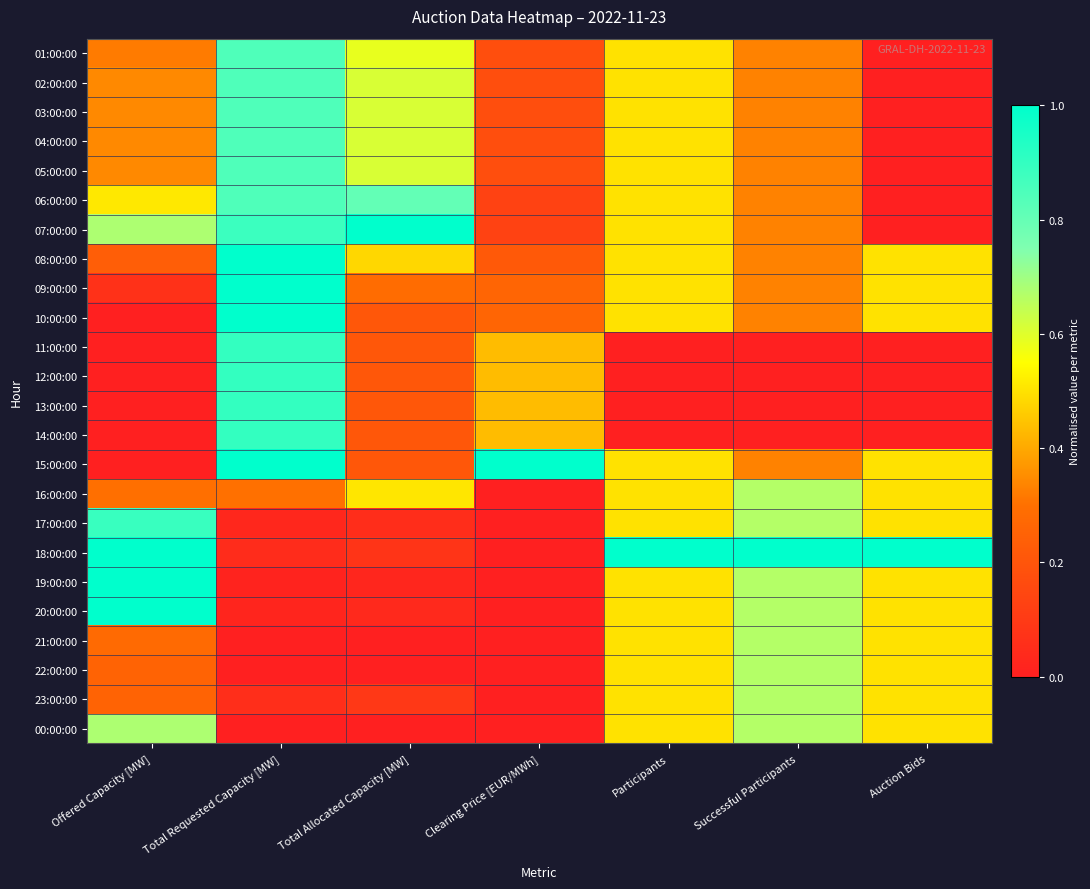

What is the spread (max minus min) of values at Auction Bids?

1.0